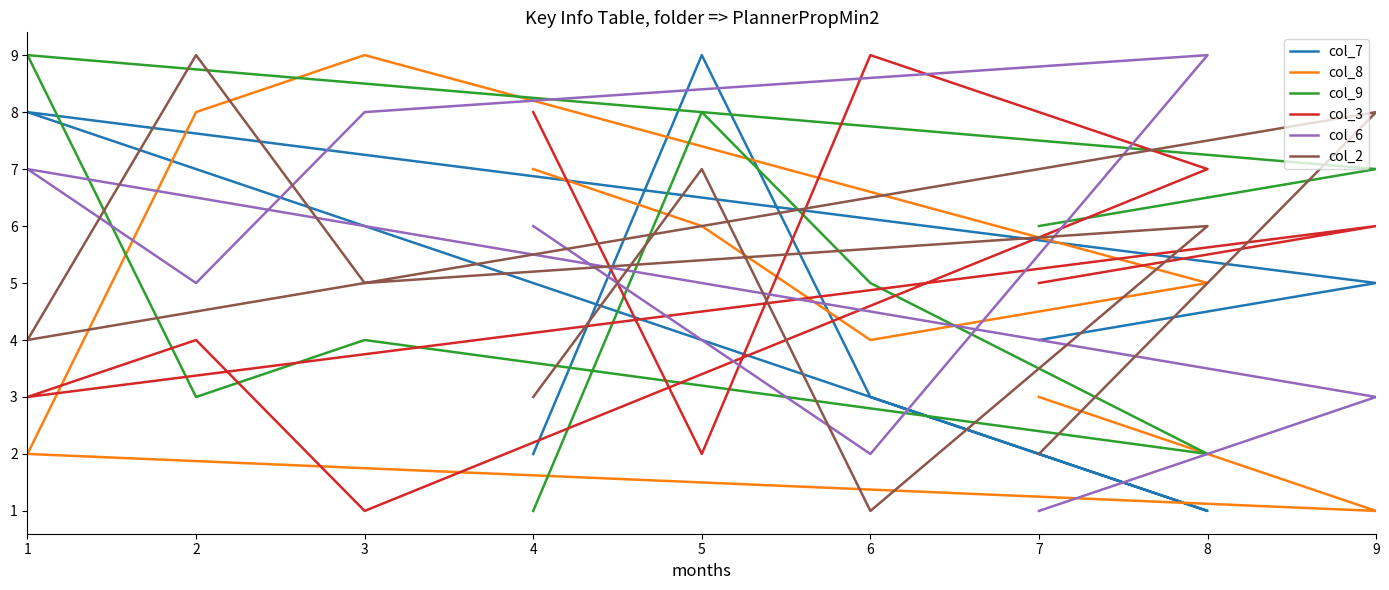

How many distinct data groups are displayed?

6